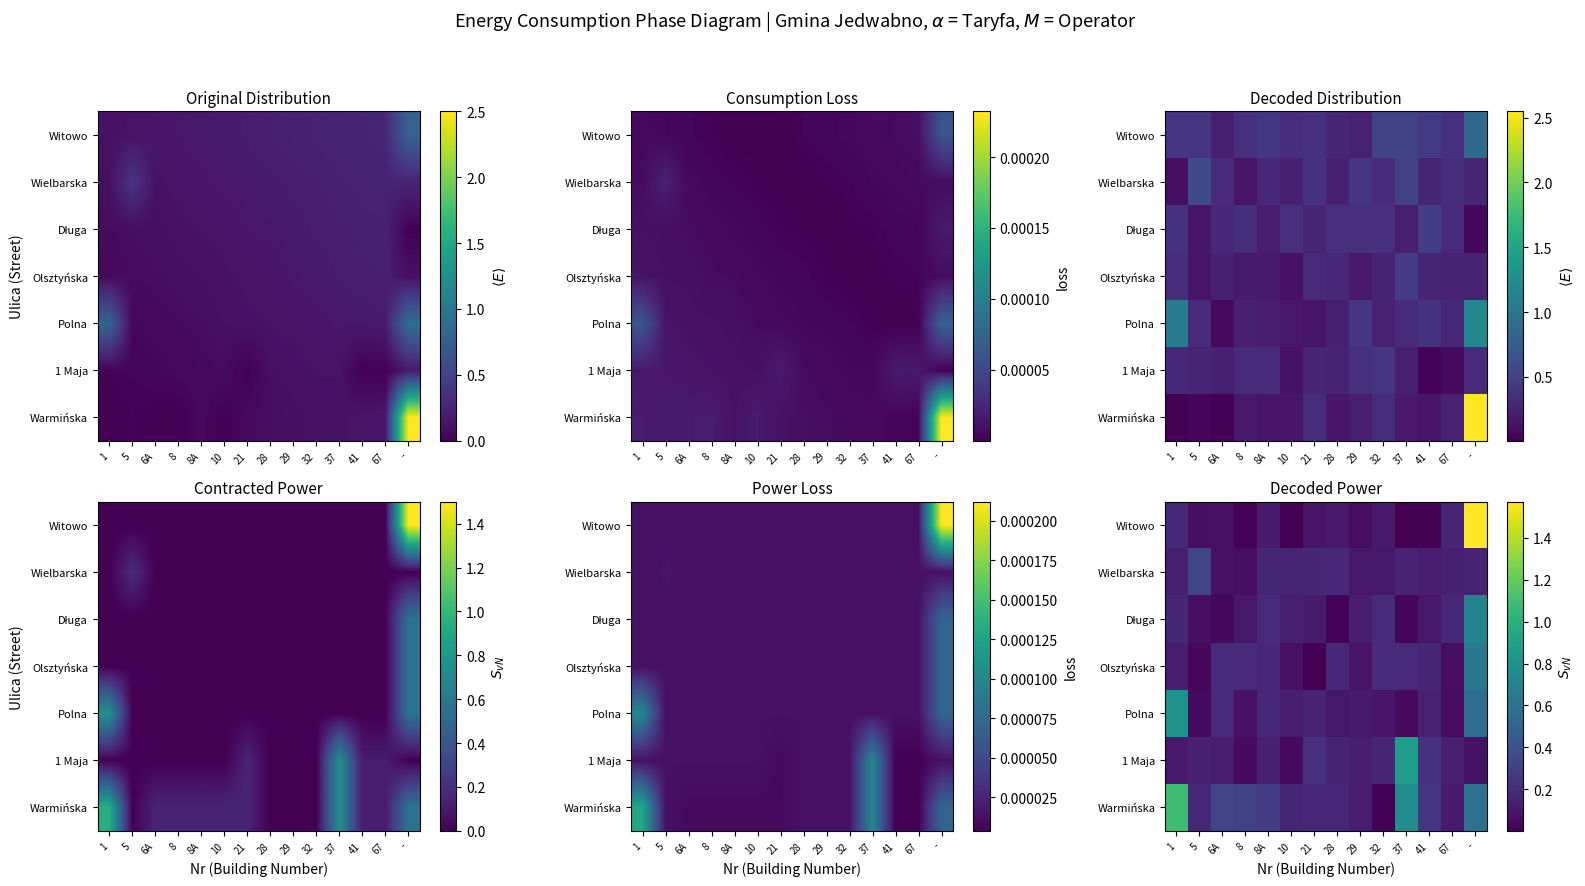

What is the difference between the highest and lowest values at 10?

0.2